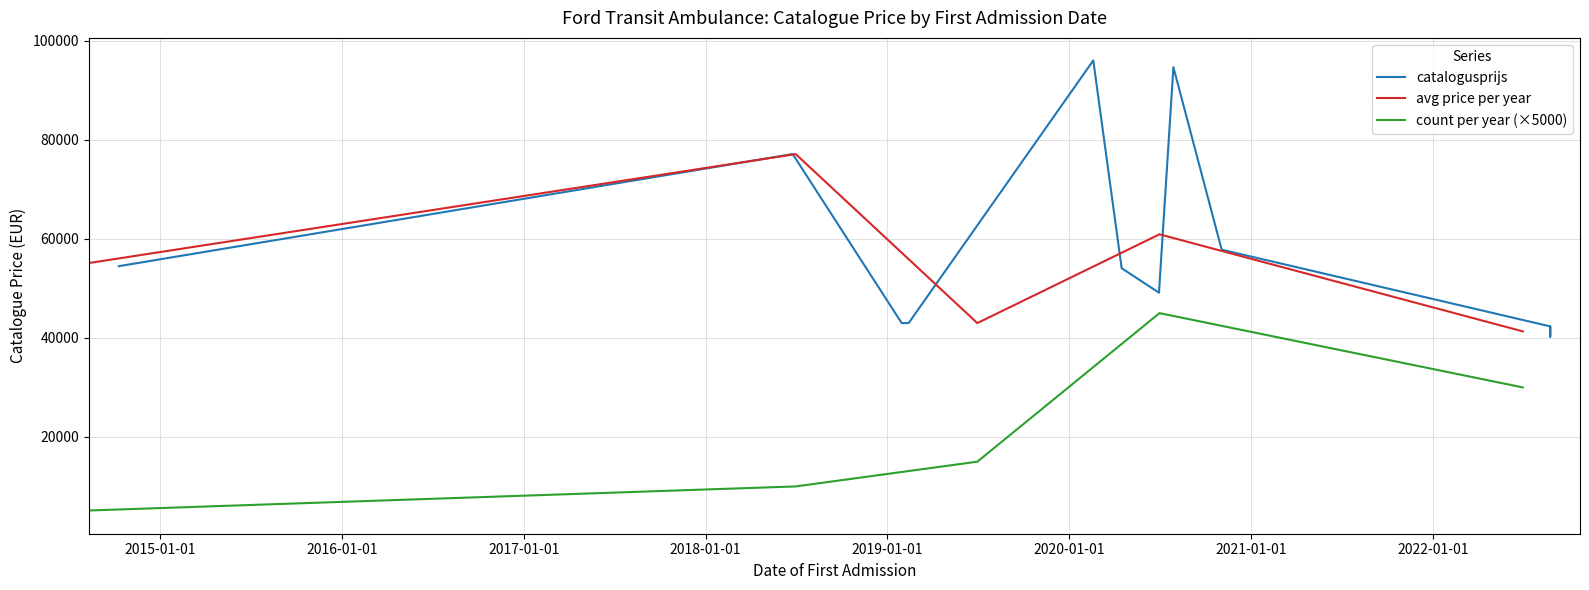

True or false: the data shows 40304 at 20220825.

True